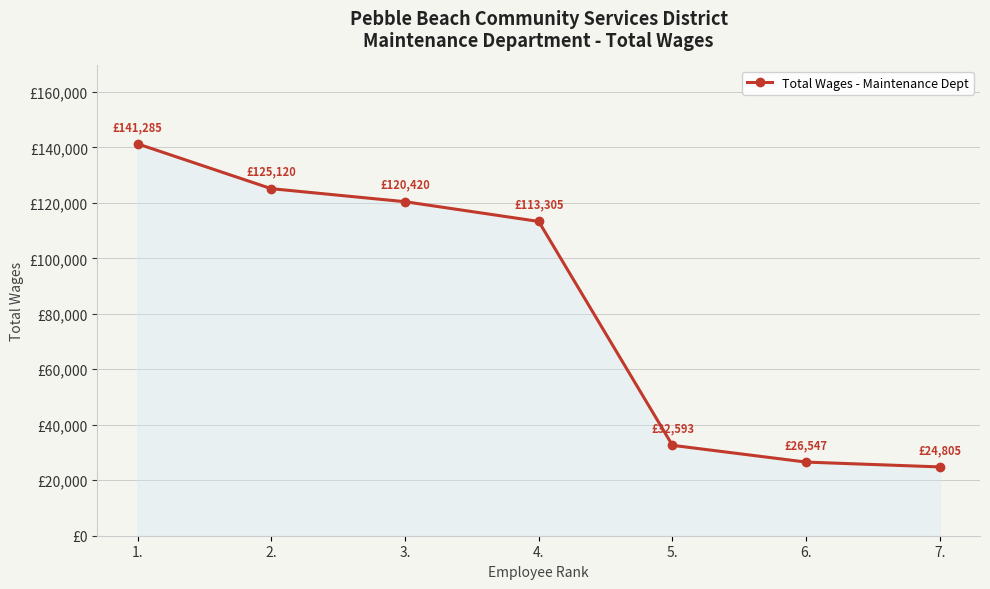

Reading right to left, transcribe all the data shown in this chart.

7.=24805	6.=26547	5.=32593	4.=113305	3.=120420	2.=125120	1.=141285